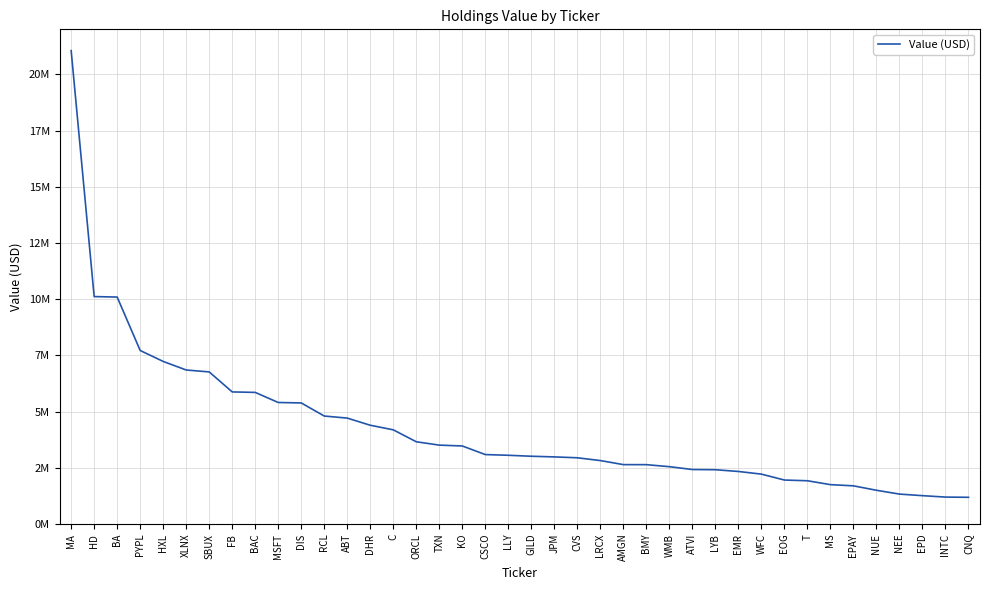

What is the change in value from CSCO to LLY?

-32000